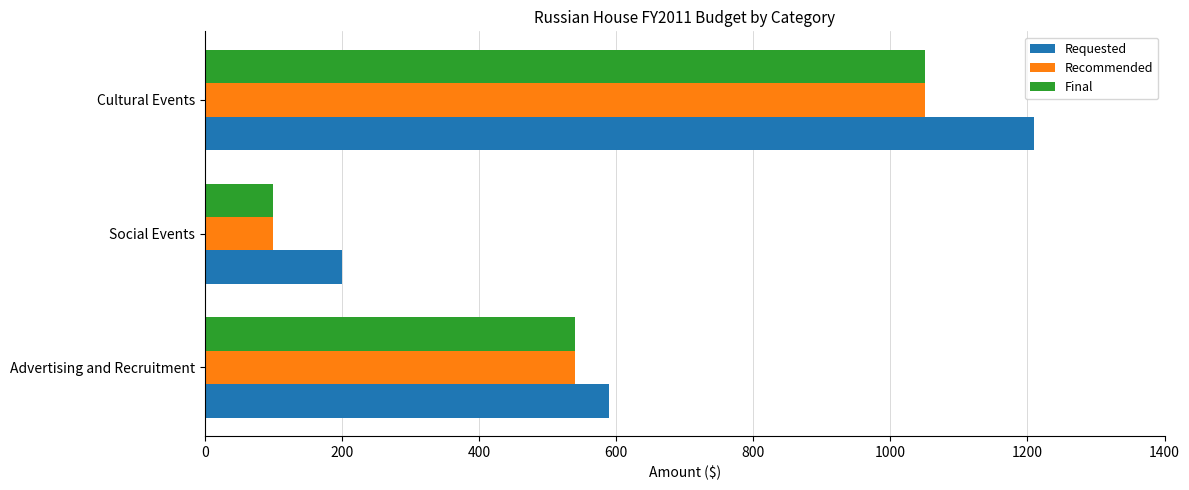

List the labels in order of Requested value, smallest first.

Social Events, Advertising and Recruitment, Cultural Events